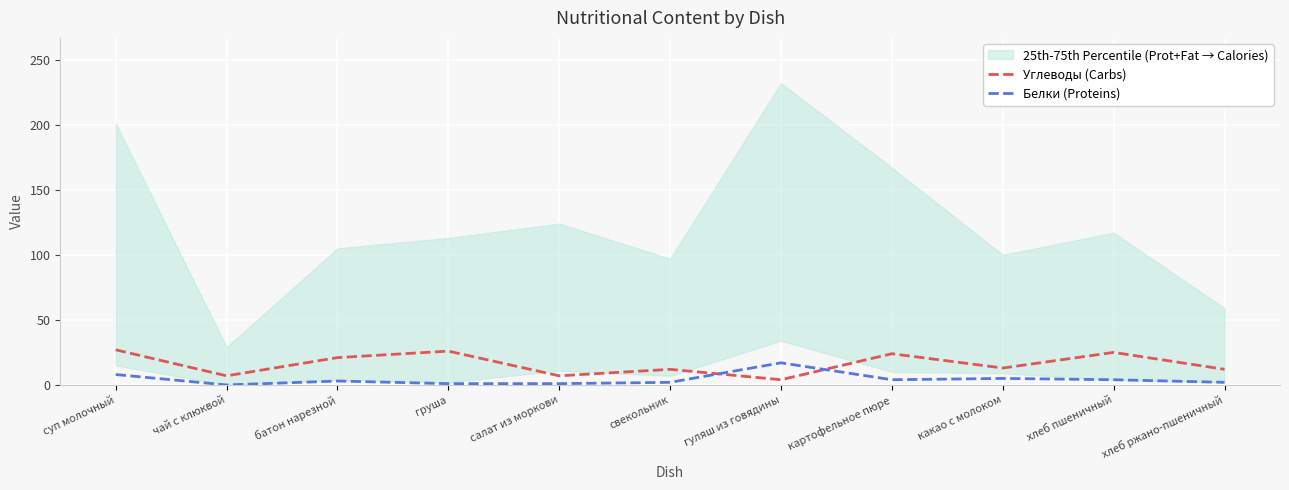

The Белки (Proteins) series shows 5 at батон нарезной. True or false?

False